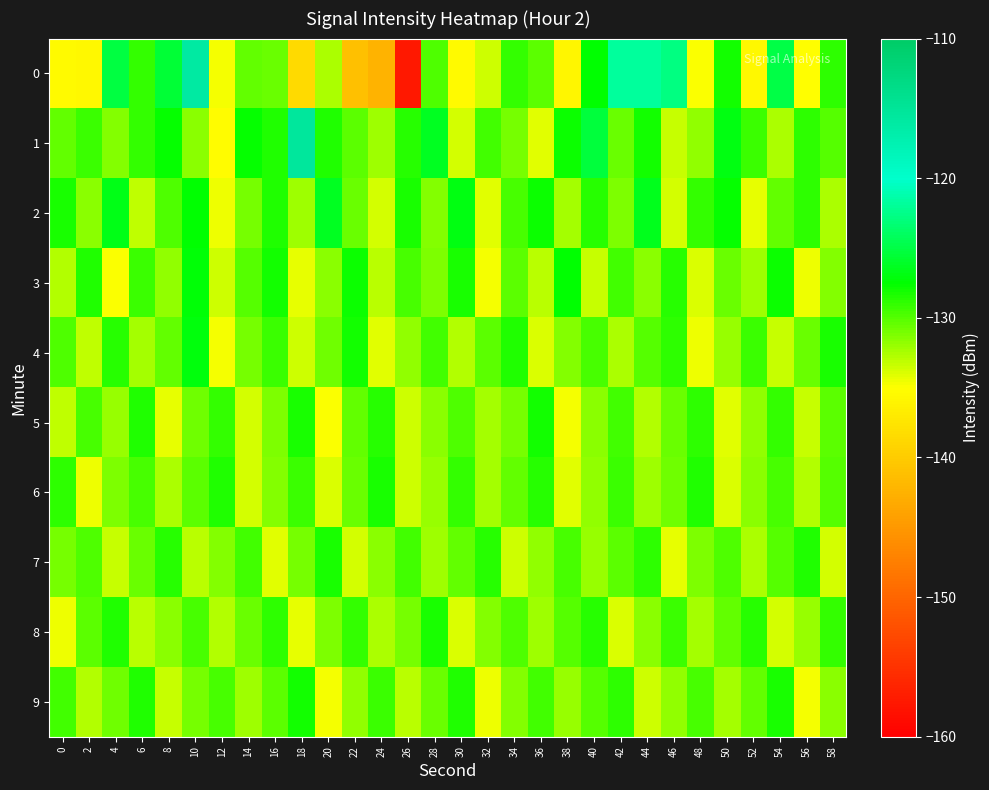

Reading left to right, list all the values displayed in this chart.

0: 0=-135.6	2=-135.7	4=-125.2	6=-129.1	8=-125.5	10=-116.0	12=-134.7	14=-130.4	16=-130.5	18=-138.7	20=-132.6	22=-141.1	24=-142.4	26=-157.5	28=-129.8	30=-135.6	32=-133.5	34=-129.0	36=-130.2	38=-136.0	40=-127.4	42=-121.9	44=-121.7	46=-122.7	48=-134.9	50=-128.0	52=-135.7	54=-125.0	56=-135.1	58=-128.9
1: 0=-130.4	2=-129.1	4=-131.4	6=-129.0	8=-127.7	10=-131.5	12=-135.2	14=-127.7	16=-128.4	18=-115.3	20=-128.5	22=-130.2	24=-132.1	26=-128.7	28=-126.4	30=-133.8	32=-129.5	34=-131.0	36=-134.2	38=-127.9	40=-125.3	42=-130.6	44=-128.1	46=-133.4	48=-131.7	50=-126.8	52=-129.3	54=-132.5	56=-128.9	58=-130.1
2: 0=-128.3	2=-131.5	4=-126.7	6=-133.2	8=-129.8	10=-127.4	12=-134.6	14=-130.9	16=-128.5	18=-132.1	20=-126.3	22=-130.7	24=-133.8	26=-128.2	28=-131.4	30=-126.9	32=-134.1	34=-129.6	36=-127.8	38=-132.4	40=-128.6	42=-131.2	44=-126.5	46=-133.7	48=-129.1	50=-127.6	52=-134.3	54=-130.4	56=-128.8	58=-132.6
3: 0=-132.7	2=-128.4	4=-134.9	6=-129.3	8=-131.8	10=-127.2	12=-133.5	14=-130.0	16=-128.1	18=-134.4	20=-131.6	22=-127.9	24=-133.0	26=-129.7	28=-131.1	30=-128.3	32=-134.7	34=-130.2	36=-132.9	38=-127.5	40=-133.3	42=-129.4	44=-131.5	46=-128.7	48=-134.0	50=-130.6	52=-132.2	54=-127.8	56=-134.5	58=-131.3
4: 0=-129.9	2=-133.1	4=-128.6	6=-132.4	8=-130.5	10=-127.1	12=-134.8	14=-131.0	16=-129.2	18=-133.6	20=-130.8	22=-128.0	24=-134.2	26=-131.7	28=-129.5	30=-132.8	32=-130.3	34=-128.4	36=-133.9	38=-131.4	40=-129.7	42=-132.5	44=-130.1	46=-128.9	48=-134.6	50=-131.9	52=-129.3	54=-133.4	56=-130.7	58=-128.2
5: 0=-133.2	2=-129.6	4=-132.0	6=-128.5	8=-134.3	10=-130.8	12=-129.1	14=-133.7	16=-131.2	18=-128.3	20=-134.9	22=-130.4	24=-128.7	26=-133.5	28=-131.6	30=-129.8	32=-132.3	34=-130.9	36=-128.1	38=-134.7	40=-131.5	42=-129.4	44=-132.8	46=-130.6	48=-128.8	50=-134.1	52=-131.8	54=-129.0	56=-133.3	58=-130.2
6: 0=-128.9	2=-134.5	4=-131.1	6=-129.7	8=-132.6	10=-130.3	12=-128.5	14=-133.8	16=-131.4	18=-129.2	20=-134.0	22=-130.7	24=-128.3	26=-133.6	28=-131.9	30=-129.0	32=-132.4	34=-130.5	36=-128.6	38=-134.2	40=-131.7	42=-129.3	44=-132.1	46=-130.8	48=-128.4	50=-133.9	52=-131.5	54=-129.6	56=-132.7	58=-130.0
7: 0=-131.0	2=-129.8	4=-133.4	6=-130.6	8=-128.7	10=-132.9	12=-131.3	14=-129.5	16=-134.1	18=-130.9	20=-128.2	22=-133.7	24=-131.6	26=-129.4	28=-132.2	30=-130.4	32=-128.6	34=-133.5	36=-131.8	38=-129.7	40=-132.0	42=-130.3	44=-128.9	46=-134.4	48=-131.1	50=-129.9	52=-132.6	54=-130.1	56=-128.5	58=-133.8
8: 0=-134.6	2=-130.2	4=-128.4	6=-133.0	8=-131.5	10=-129.6	12=-132.8	14=-130.7	16=-128.8	18=-134.3	20=-131.2	22=-129.1	24=-132.5	26=-130.9	28=-128.3	30=-133.9	32=-131.4	34=-129.8	36=-132.1	38=-130.0	40=-128.7	42=-134.0	44=-131.6	46=-129.3	48=-132.4	50=-130.5	52=-128.6	54=-133.7	56=-131.9	58=-129.0
9: 0=-129.4	2=-132.7	4=-130.8	6=-128.5	8=-133.3	10=-131.0	12=-129.7	14=-132.2	16=-130.3	18=-128.1	20=-134.8	22=-131.7	24=-129.2	26=-132.9	28=-130.6	30=-128.4	32=-134.5	34=-131.3	36=-129.5	38=-132.0	40=-130.1	42=-128.8	44=-133.6	46=-131.8	48=-129.6	50=-132.3	52=-130.4	54=-128.2	56=-134.7	58=-131.5